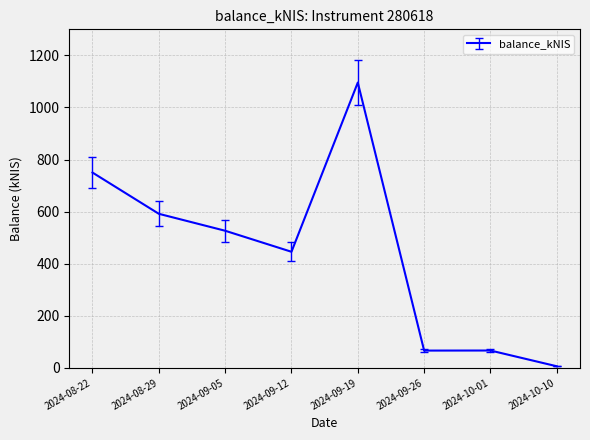

True or false: there are more than 2 points higher than both neighbors.

False